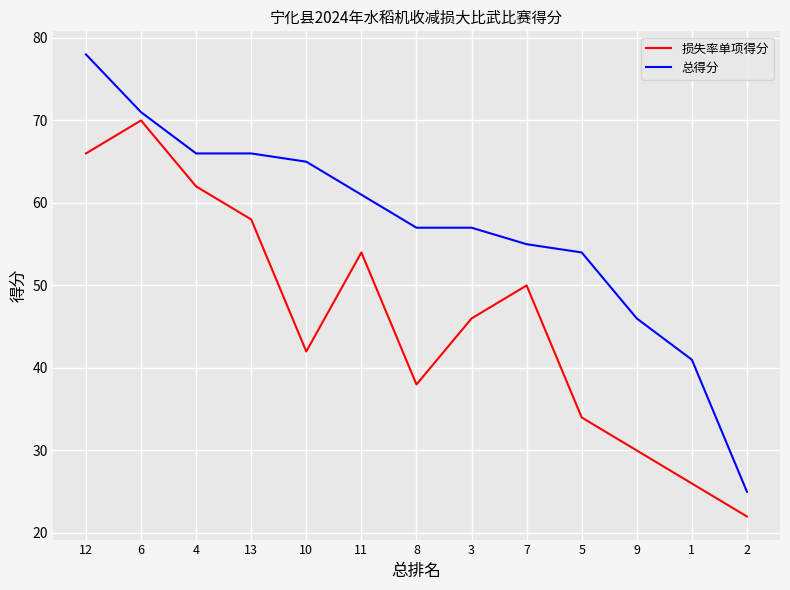

How many interior local valleys does the 损失率单项得分 series have?

2